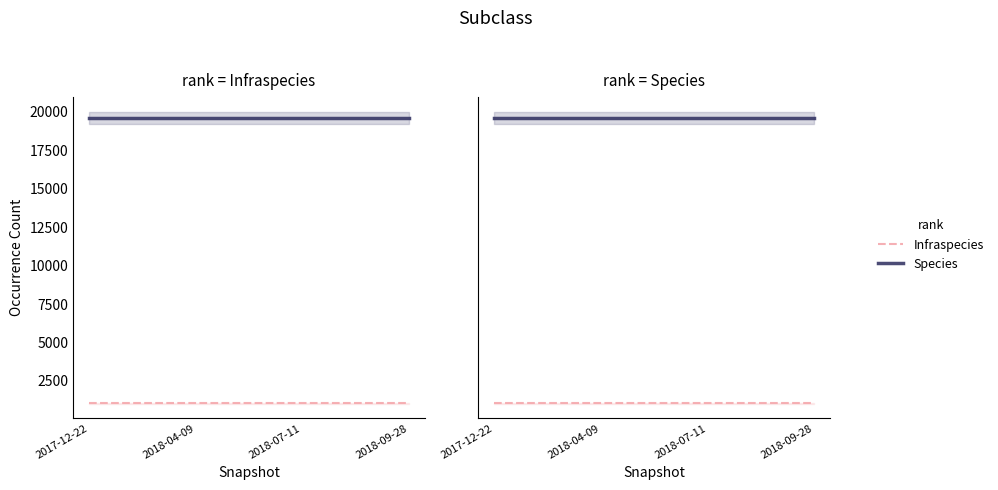

What is the label of the 3rd point from the right?

2018-04-09